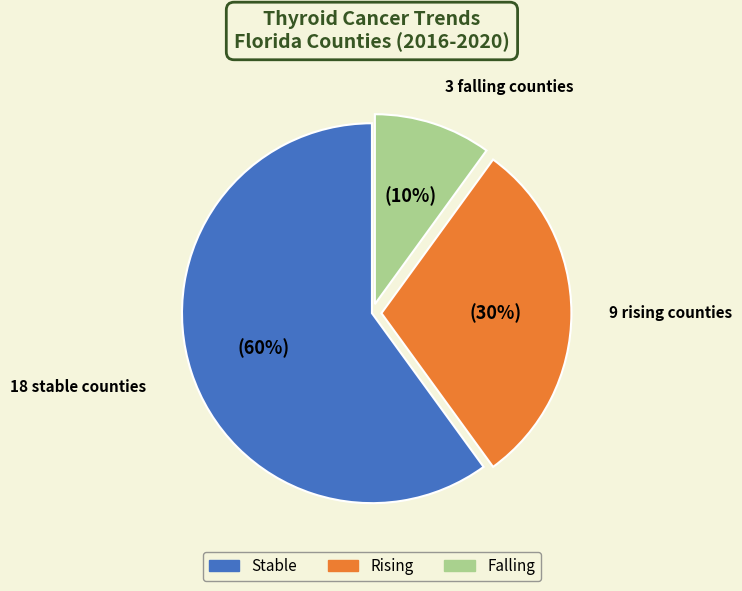

To the nearest percent, what is the average slice percentage?

33%